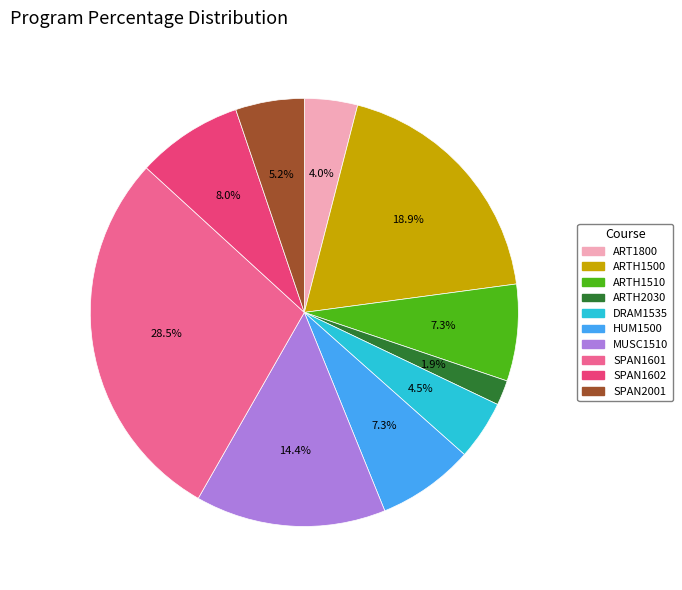

Between ARTH1500 and SPAN1602, which is larger?

ARTH1500